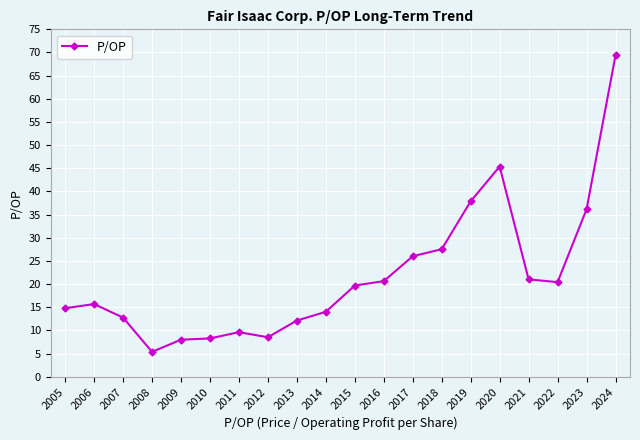

How many lines are shown in the chart?

1